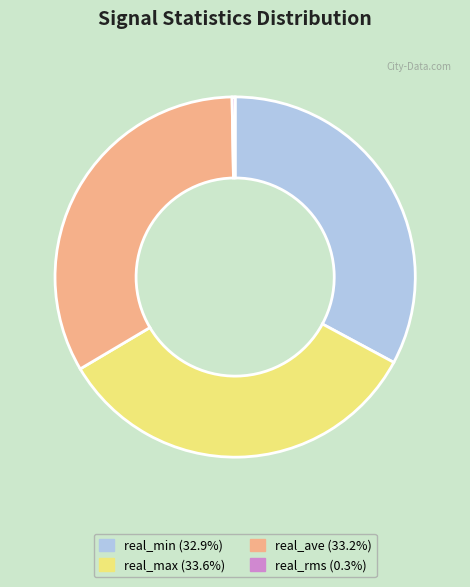

Combined, do real_max (33.6%) and real_min (32.9%) account for over 50%?

Yes